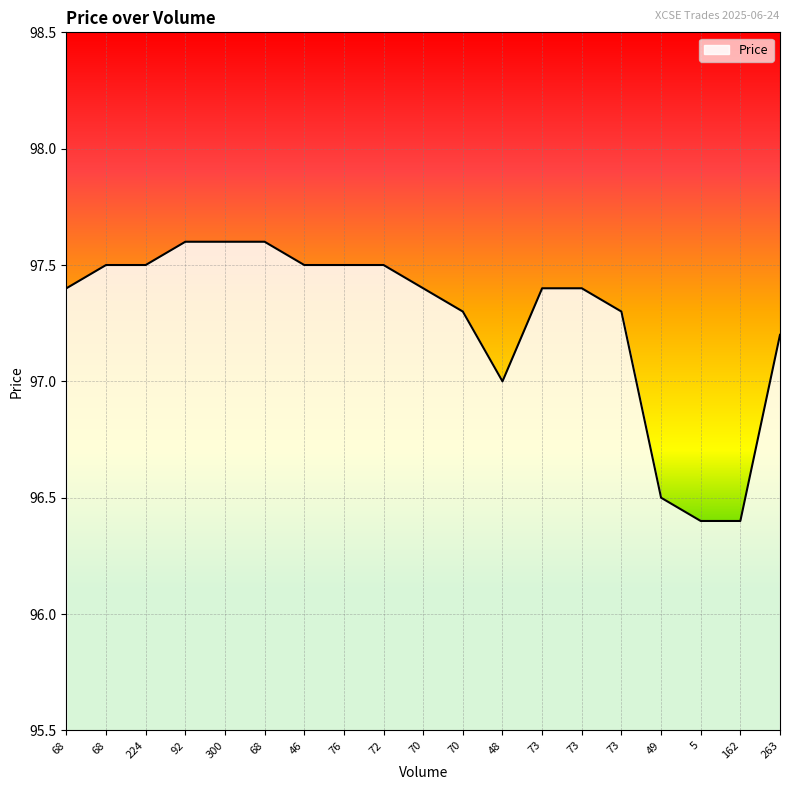

Reading left to right, list all the values displayed in this chart.

68=97.4	68=97.5	224=97.5	92=97.6	300=97.6	68=97.6	46=97.5	76=97.5	72=97.5	70=97.4	70=97.3	48=97.0	73=97.4	73=97.4	73=97.3	49=96.5	5=96.4	162=96.4	263=97.2